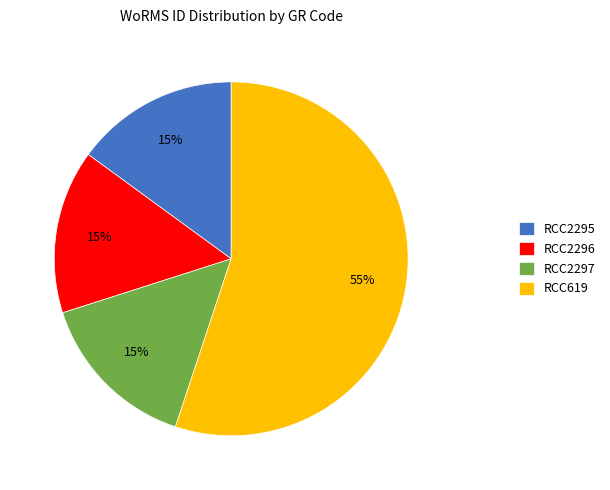

Does any single category account for the majority?

Yes